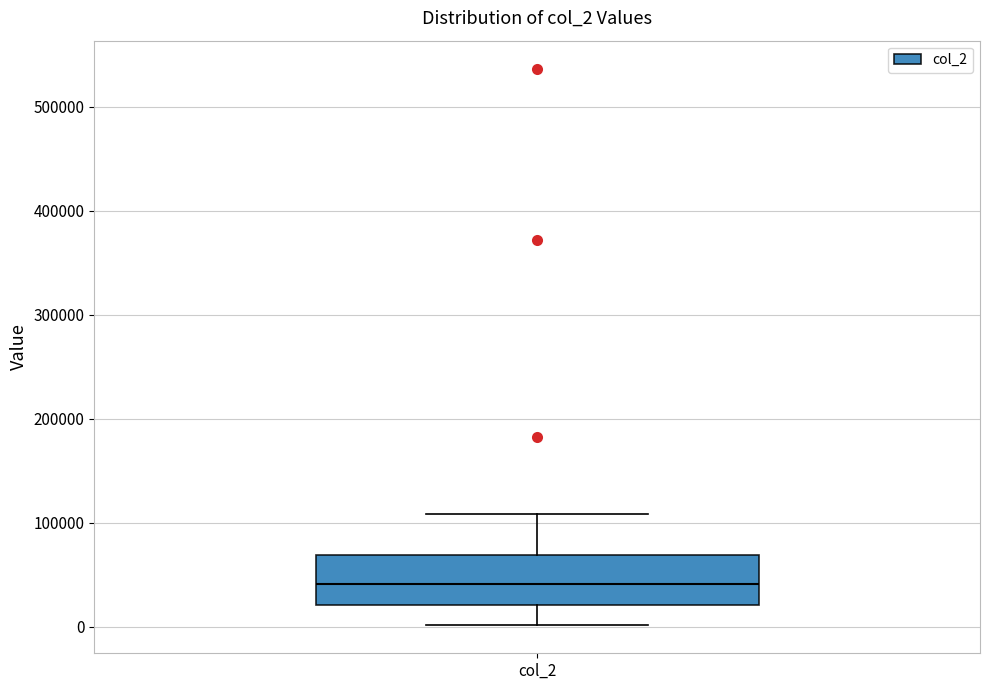

Where does the lower whisker of the box for col_2 end on the y-axis? The values are not printed on the chart, so give them approximately, as read against the axis.

0